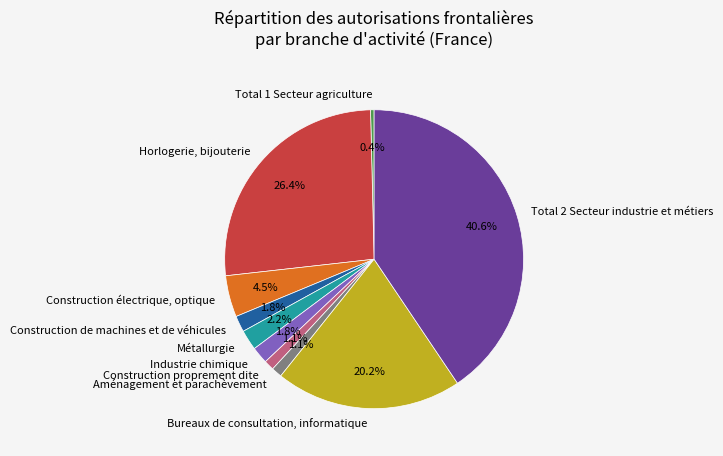

Which has a higher value, Construction proprement dite or Bureaux de consultation, informatique?

Bureaux de consultation, informatique